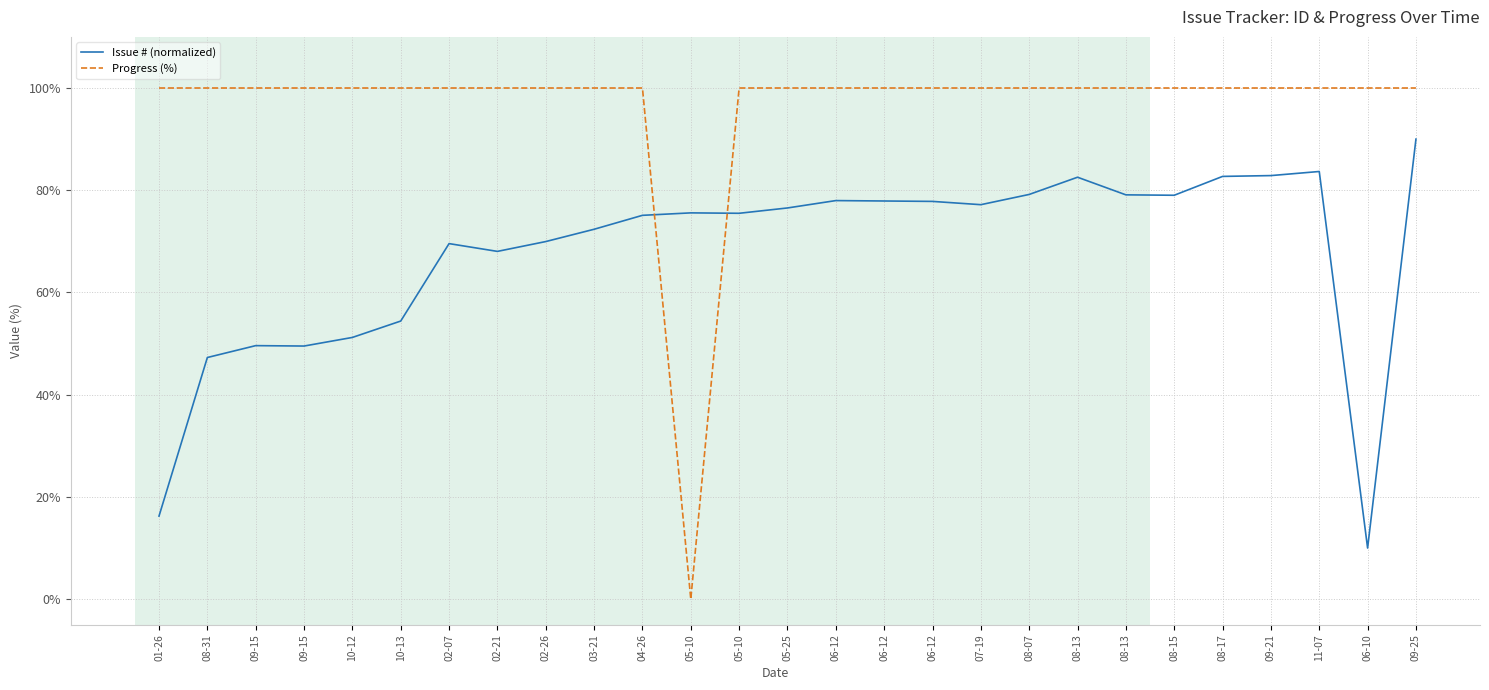

List the labels in order of Issue # (normalized) value, smallest first.

06-10, 01-26, 08-31, 09-15, 09-15, 10-12, 10-13, 02-21, 02-07, 02-26, 03-21, 04-26, 05-10, 05-10, 05-25, 07-19, 06-12, 06-12, 06-12, 08-15, 08-13, 08-07, 08-13, 08-17, 09-21, 11-07, 09-25